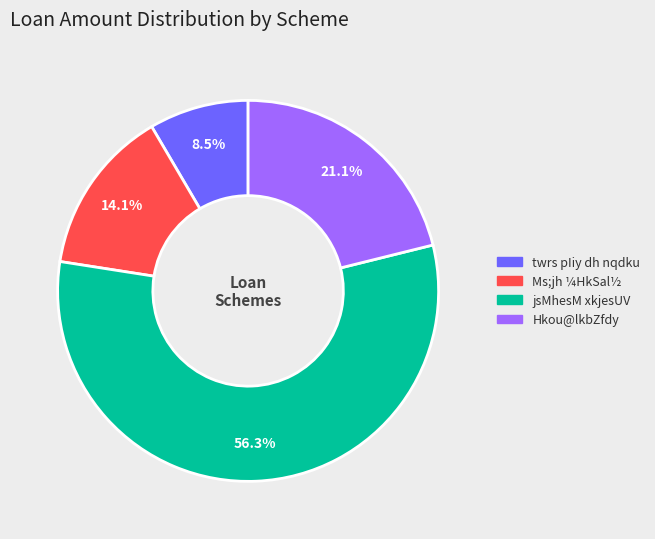

Count the number of slices in the pie.

4